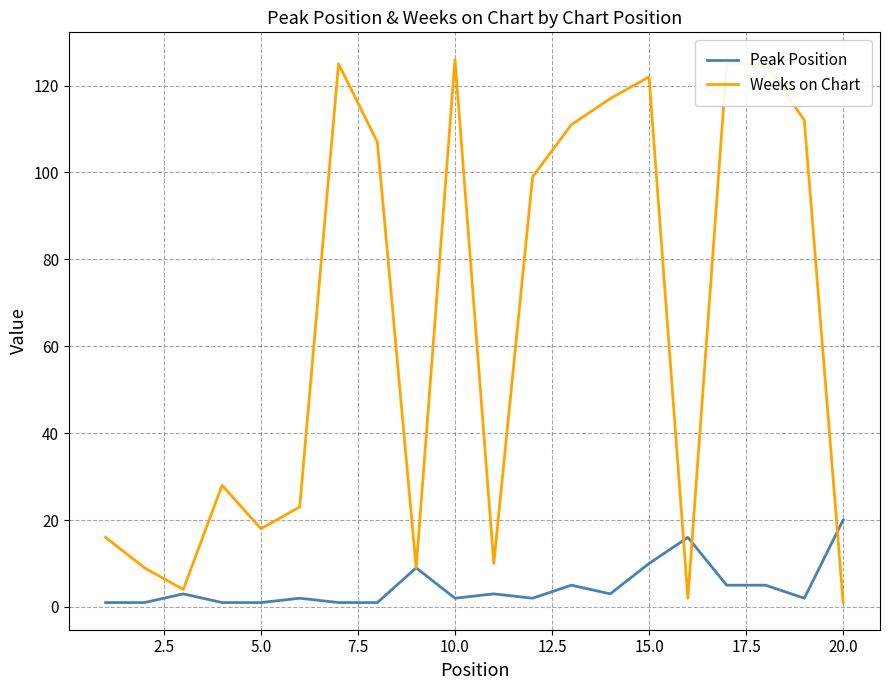

Reading left to right, what are all the values shown in this chart?

Peak Position: 1	1	3	1	1	2	1	1	9	2	3	2	5	3	10	16	5	5	2	20
Weeks on Chart: 16	9	4	28	18	23	125	107	9	126	10	99	111	117	122	2	125	125	112	1